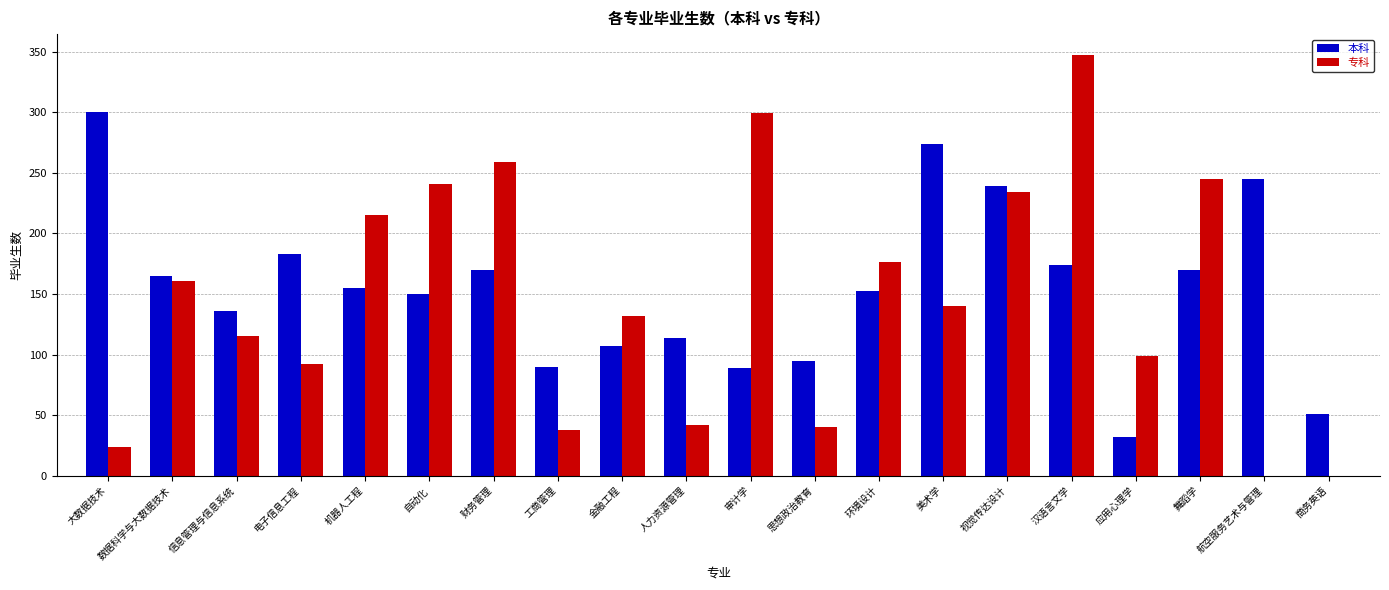

The 专科 series shows 241 at 美术学. True or false?

False